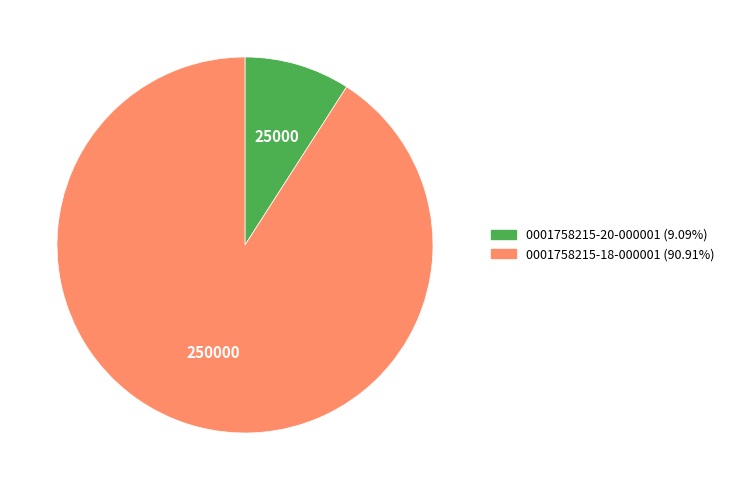

What is the smallest slice in the pie chart?

0001758215-20-000001